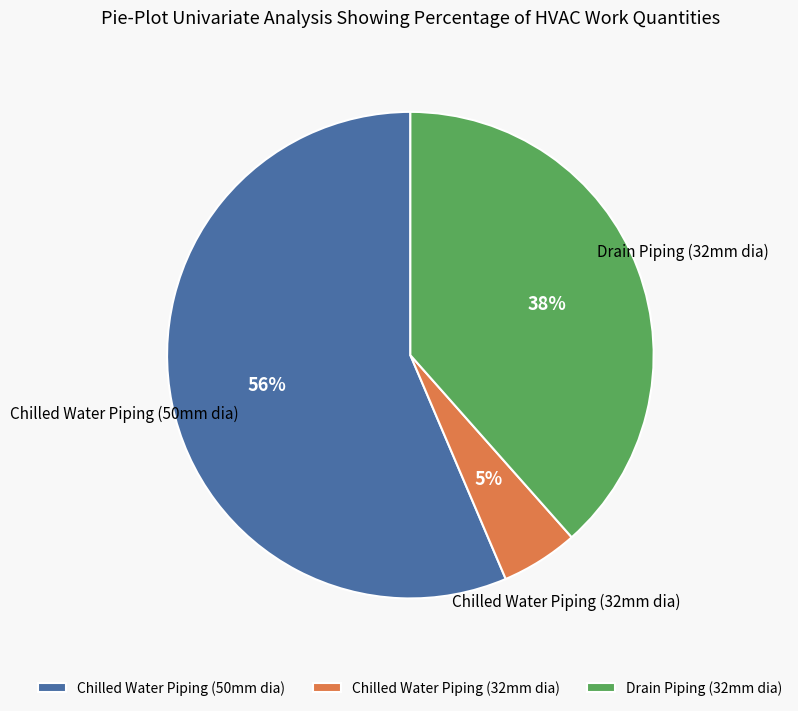

To the nearest percent, what percentage of the pie is Chilled Water Piping (32mm dia)?

5%